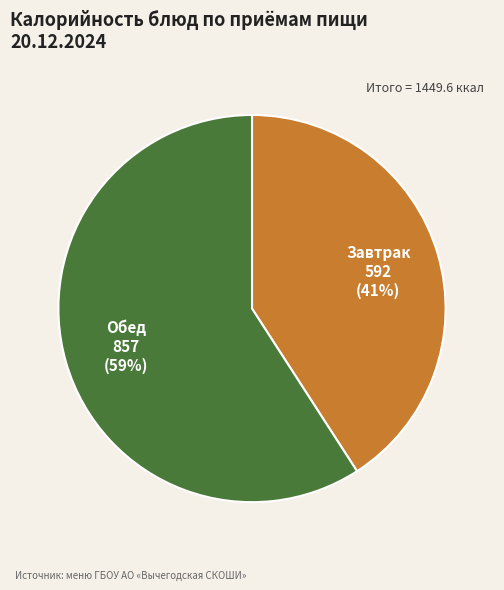

How many slices are in this pie chart?

2